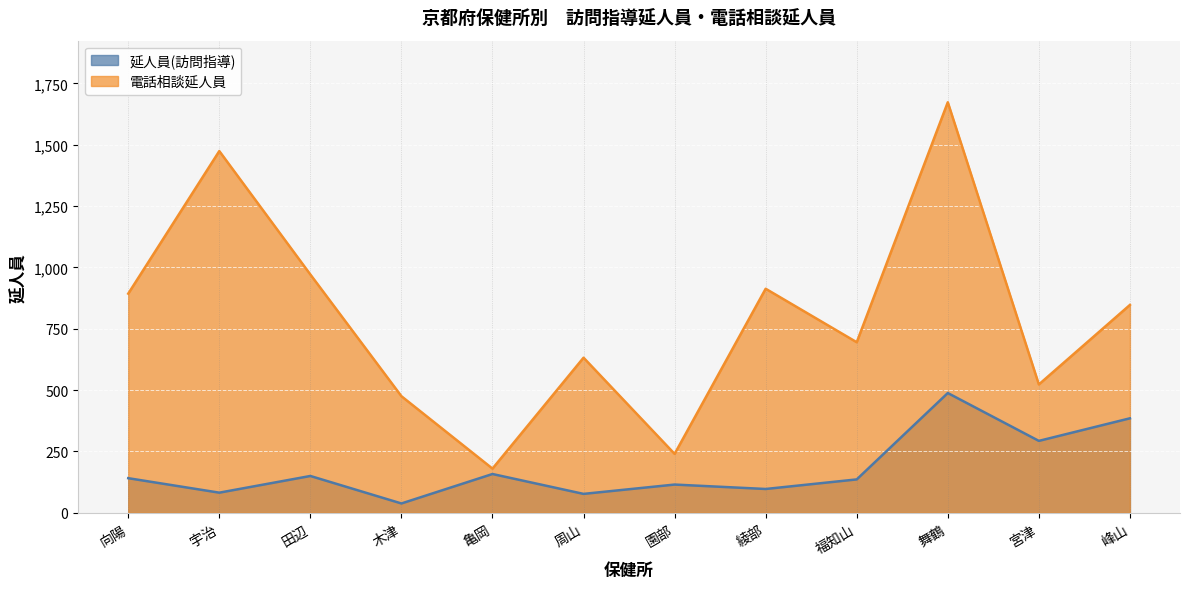

At how many categories does at least one series exceed 988?

2